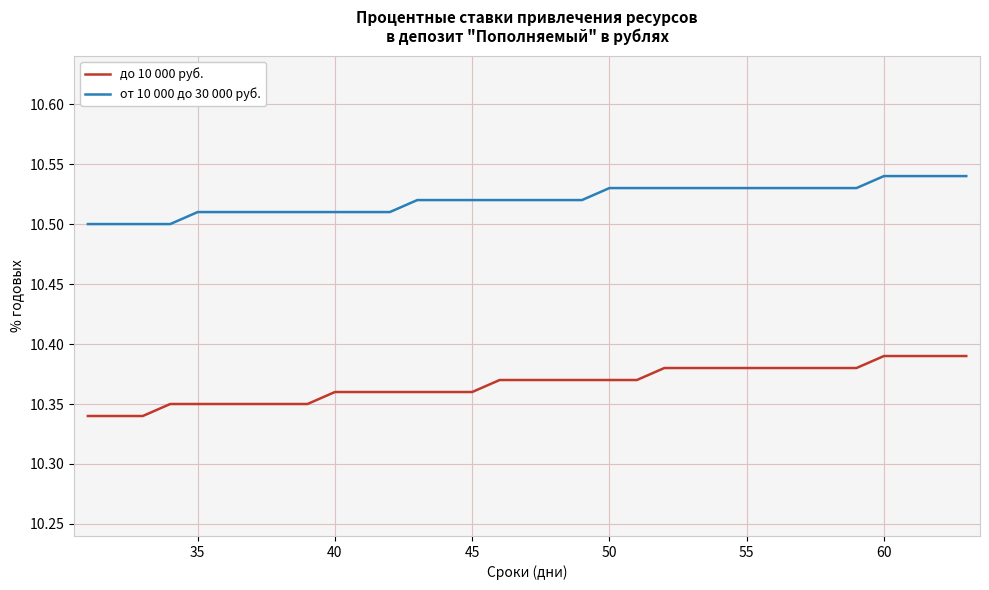

Rank the series by their average value, from highest to lowest.

от 10 000 до 30 000 руб., до 10 000 руб.